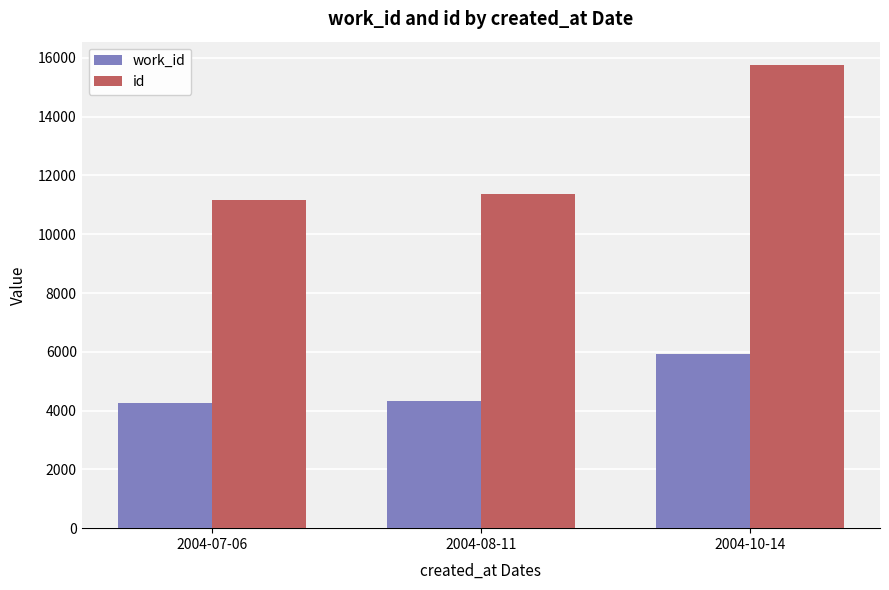

What is the sum of all id values?

38288